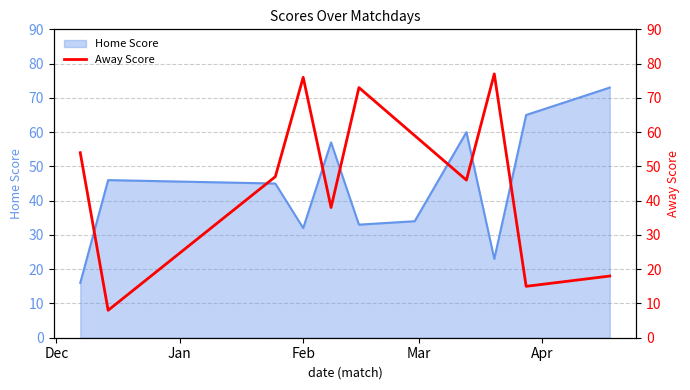

What is the greatest value displayed?

77